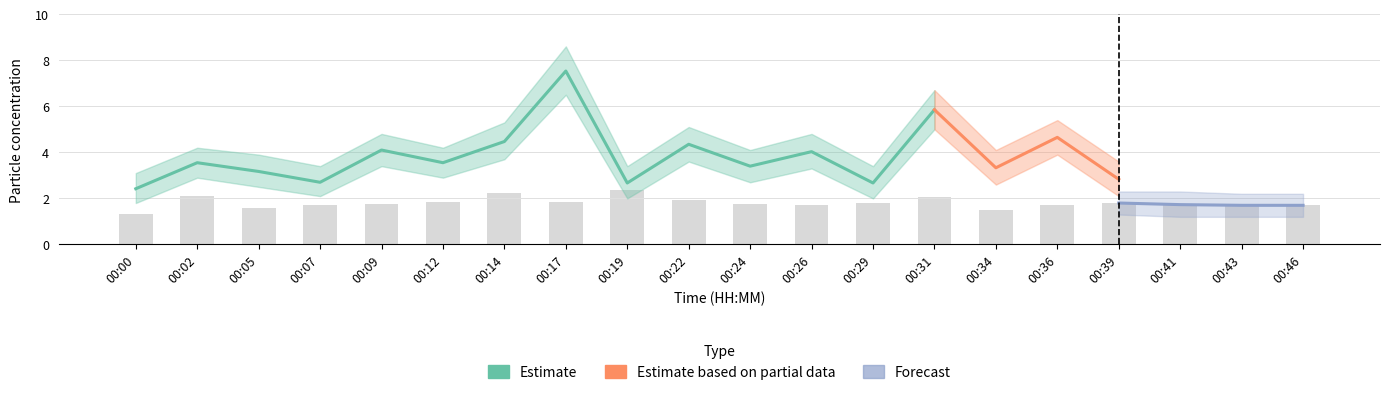

The chart shows a value of 0.9 at 00:09. True or false?

False